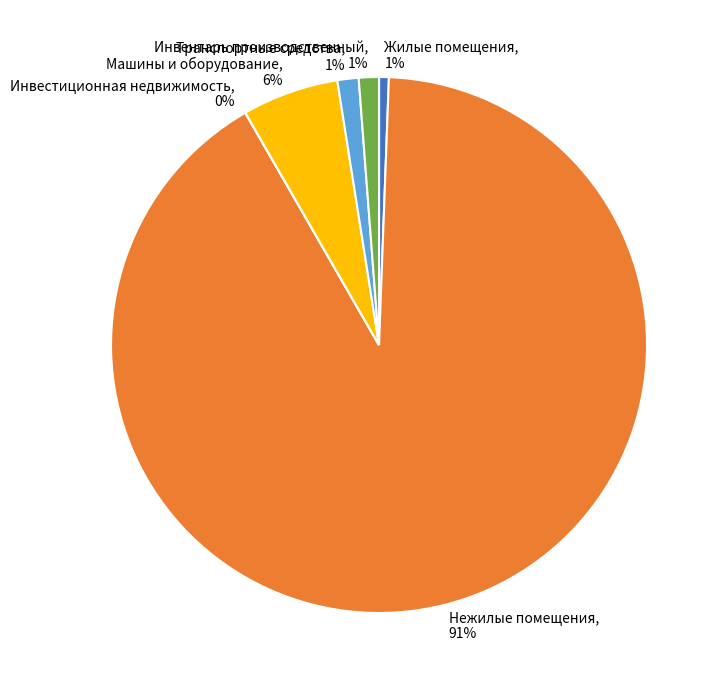

Between Машины и оборудование and Транспортные средства, which is larger?

Машины и оборудование